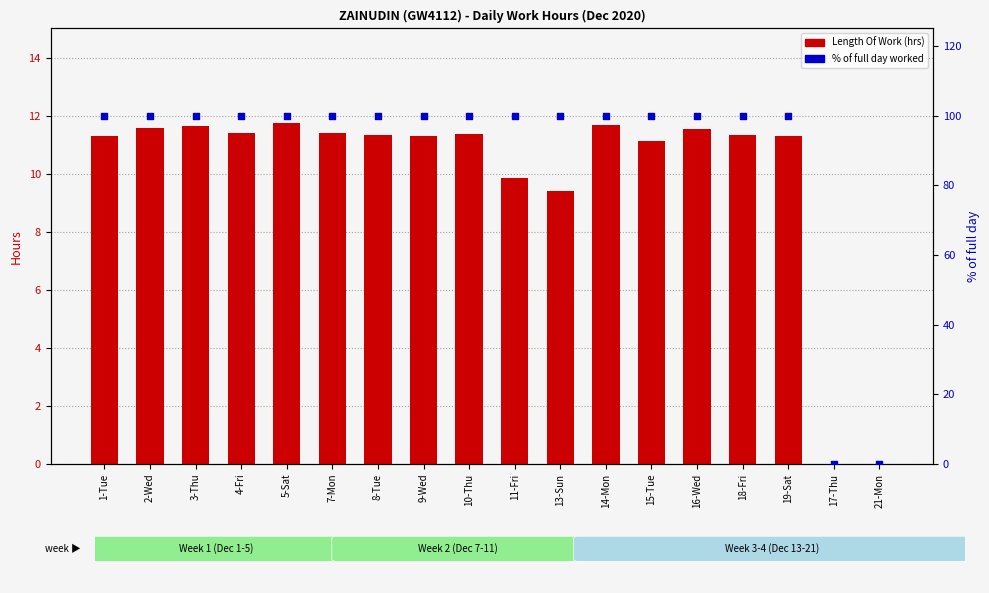

Which series has the largest total across all categories?

% of full day